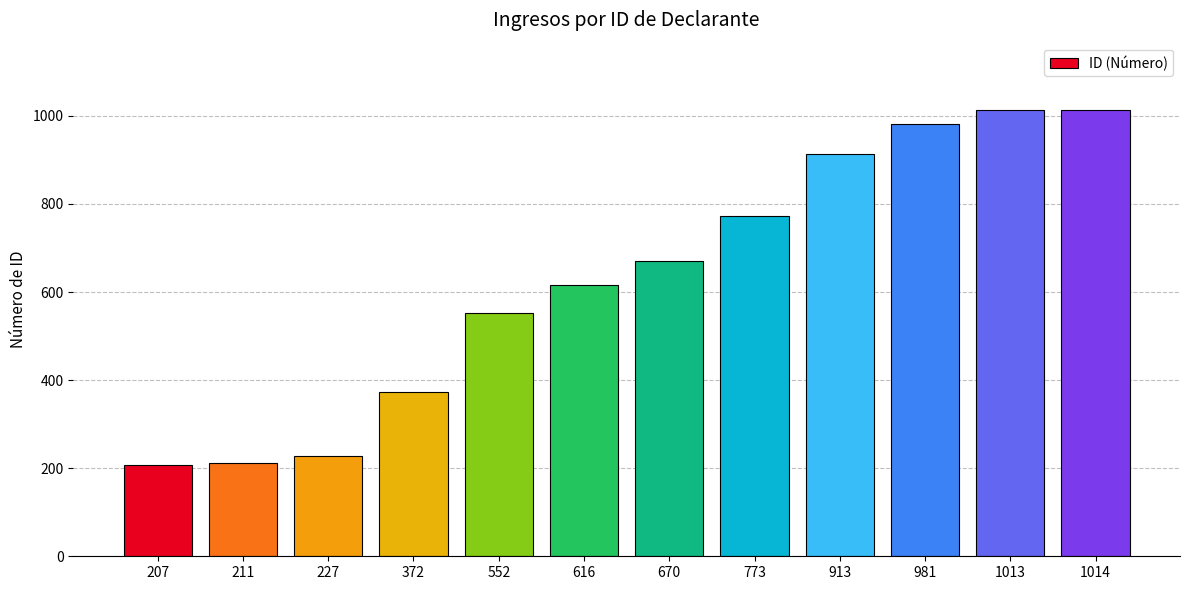

What is the change in value from 616 to 1014?

+398